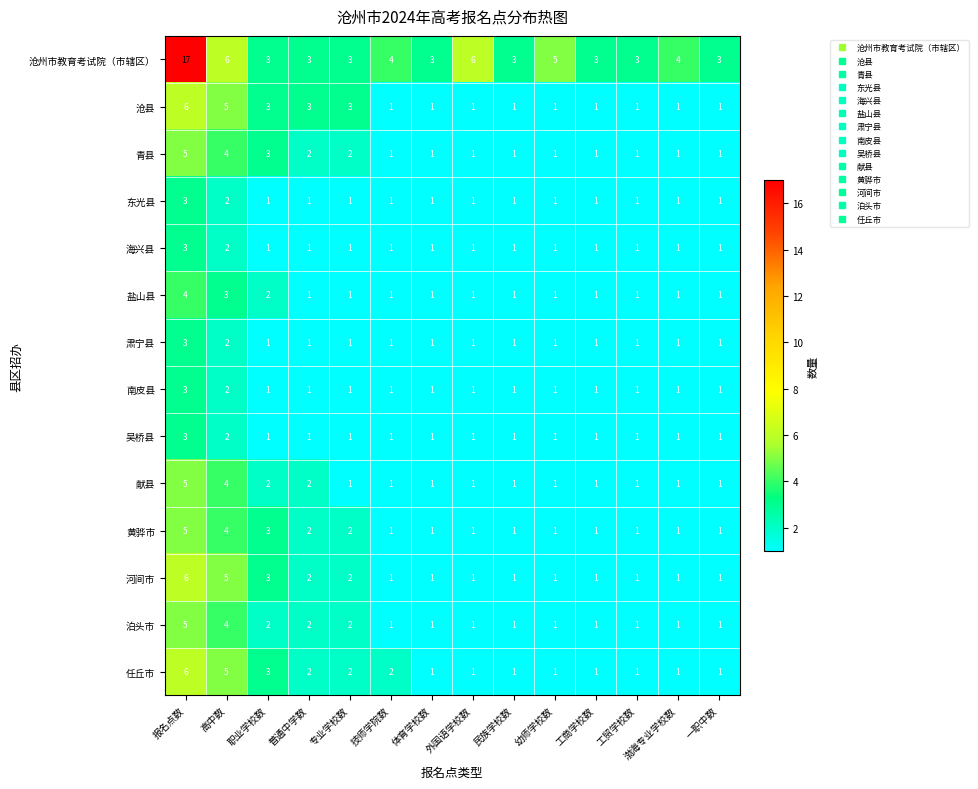

At how many categories does at least one series exceed 13?

1